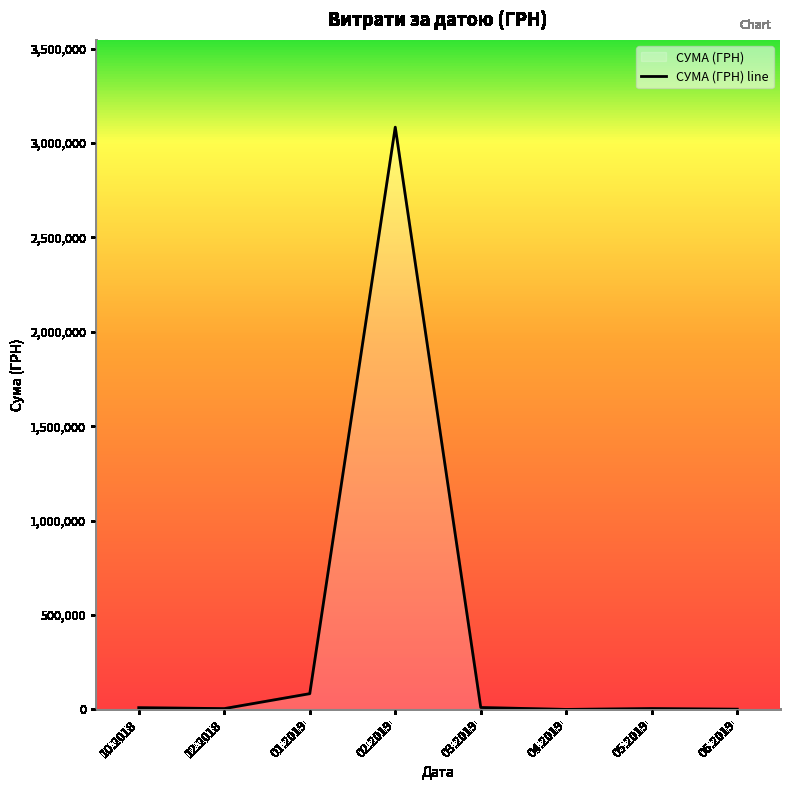

Read the value at 02.2019.

3083448.5